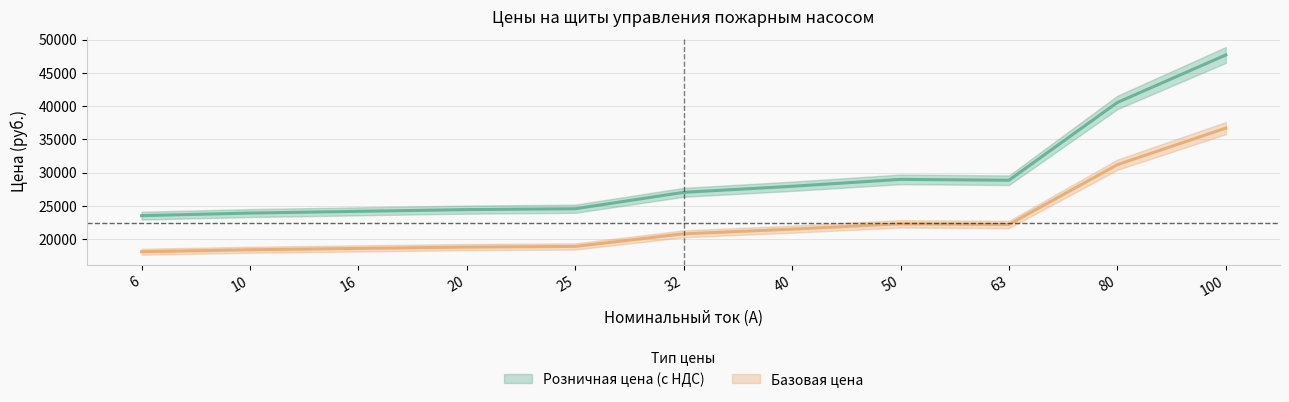

Rank the series by their maximum value, from highest to lowest.

Розничная цена (с НДС), Базовая цена